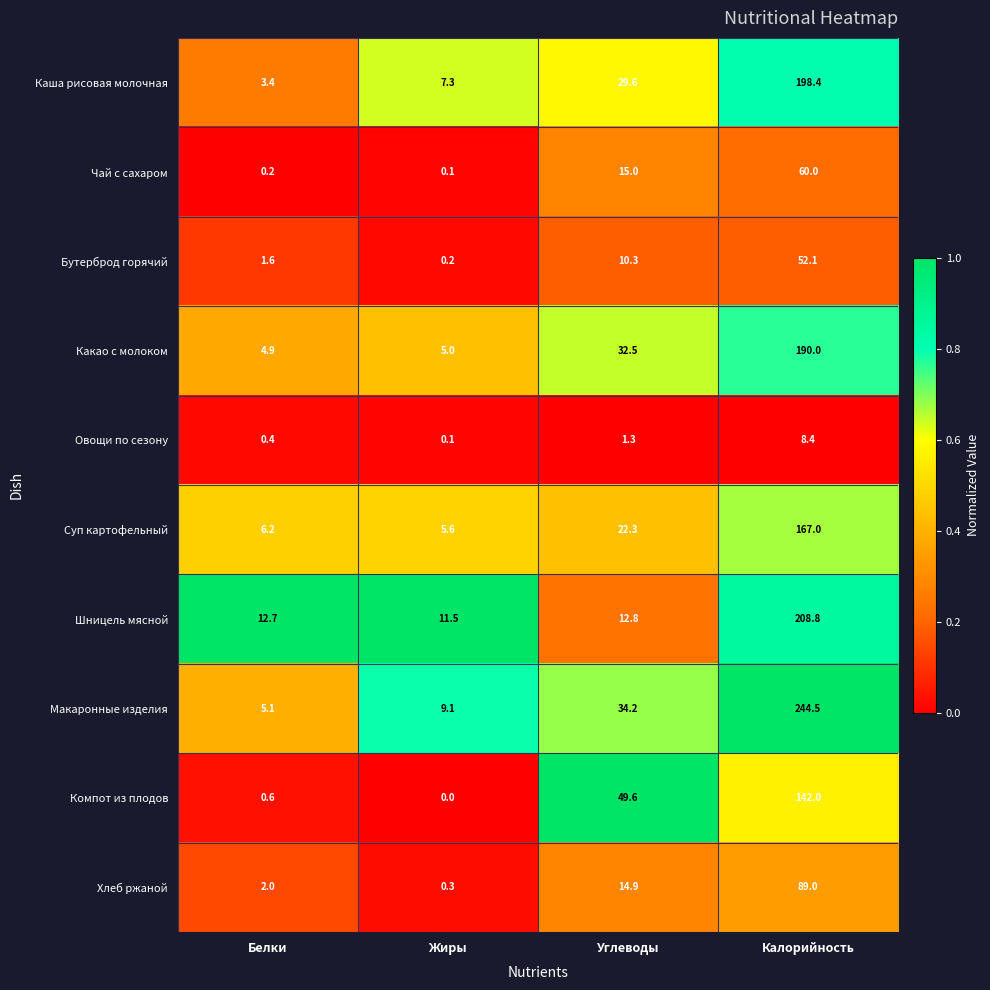

What is the maximum value shown in the chart?

244.5